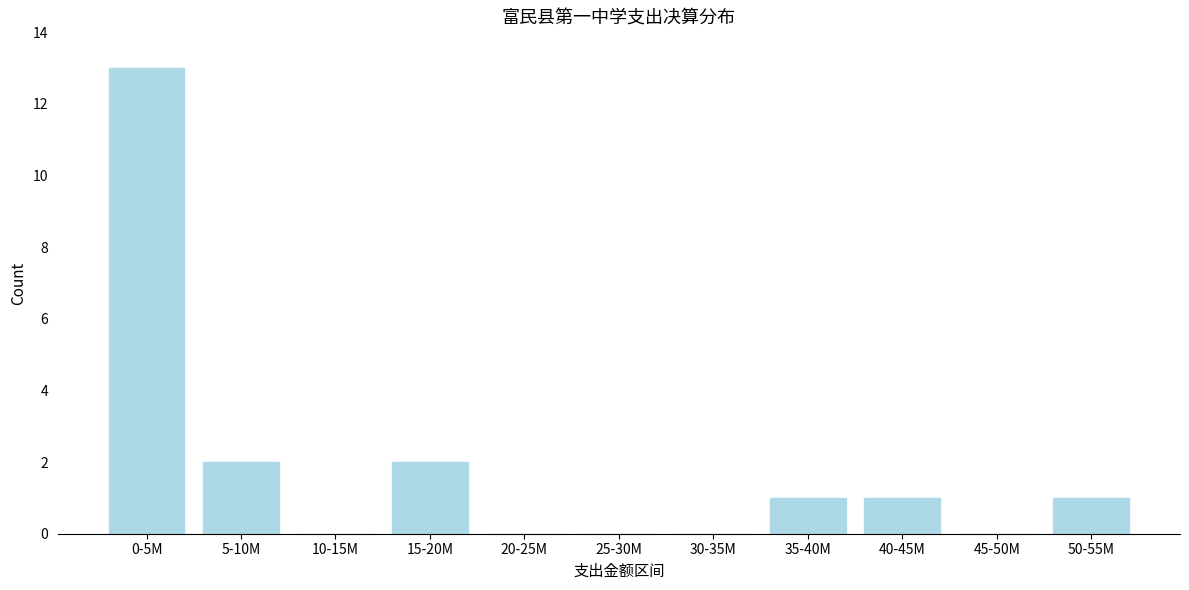

Reading left to right, transcribe all the data shown in this chart.

0-5M=13	5-10M=2	10-15M=0	15-20M=2	20-25M=0	25-30M=0	30-35M=0	35-40M=1	40-45M=1	45-50M=0	50-55M=1